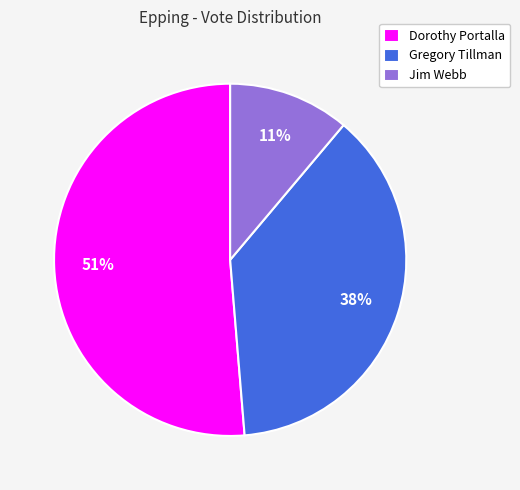

Is Gregory Tillman the majority of the pie?

No